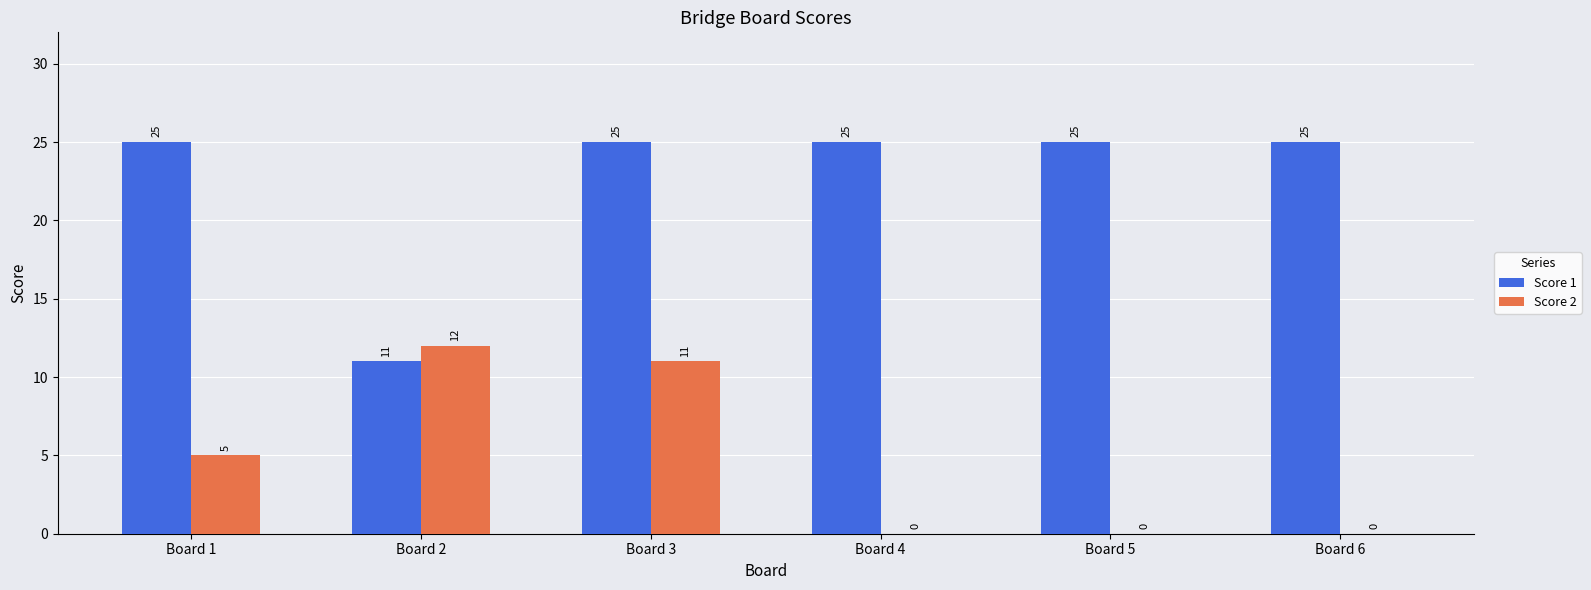

Does the chart contain stacked bars?

No